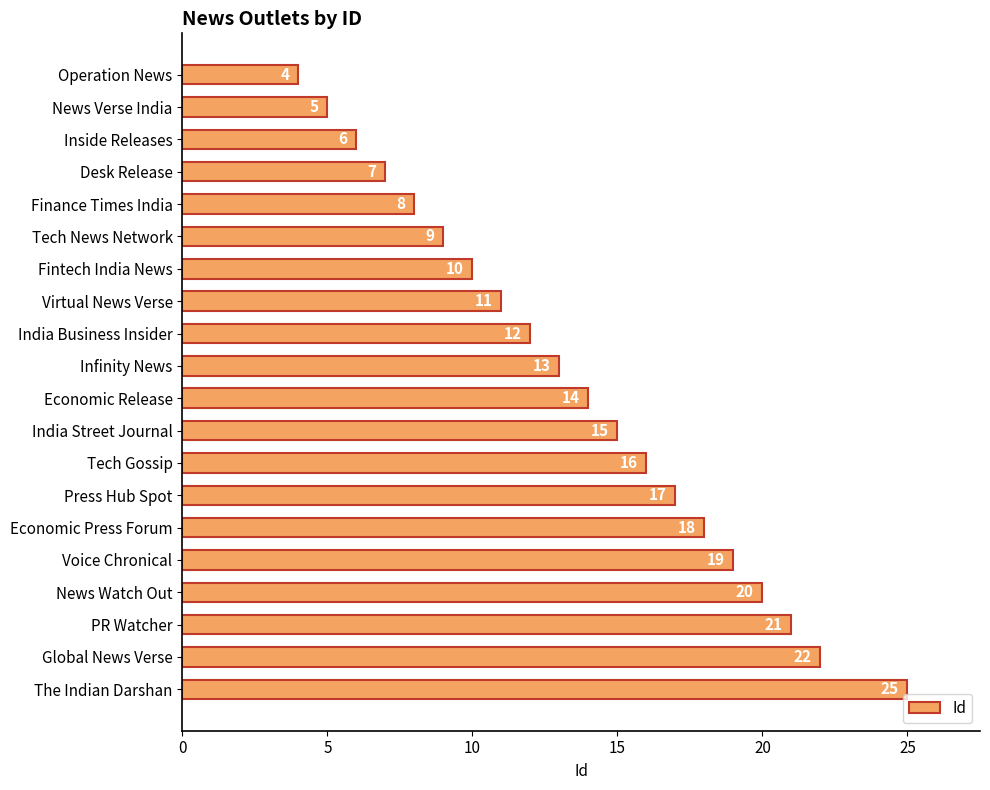

Between The Indian Darshan and Tech News Network, which is larger?

The Indian Darshan